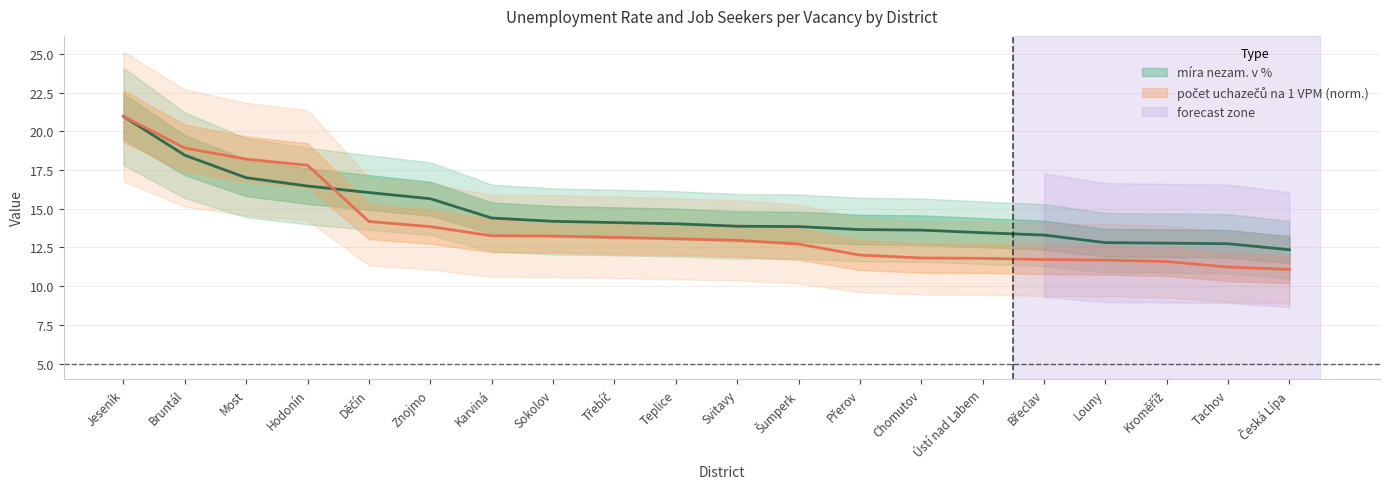

Which has a higher value, Břeclav or Sokolov?

Sokolov